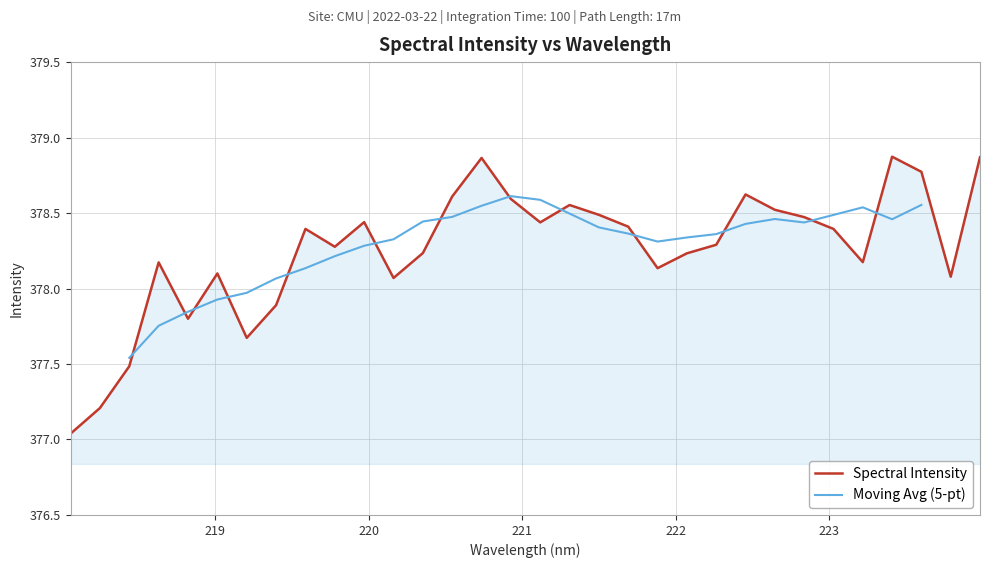

What position from the right is 223.2172?

5